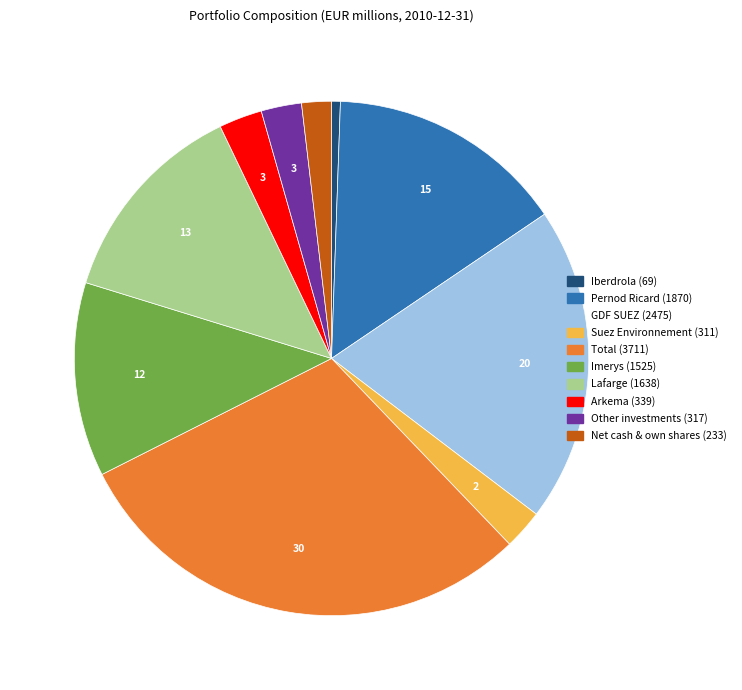

Approximately how many times larger is the value at Iberdrola compared to Net cash & own shares?

0.3